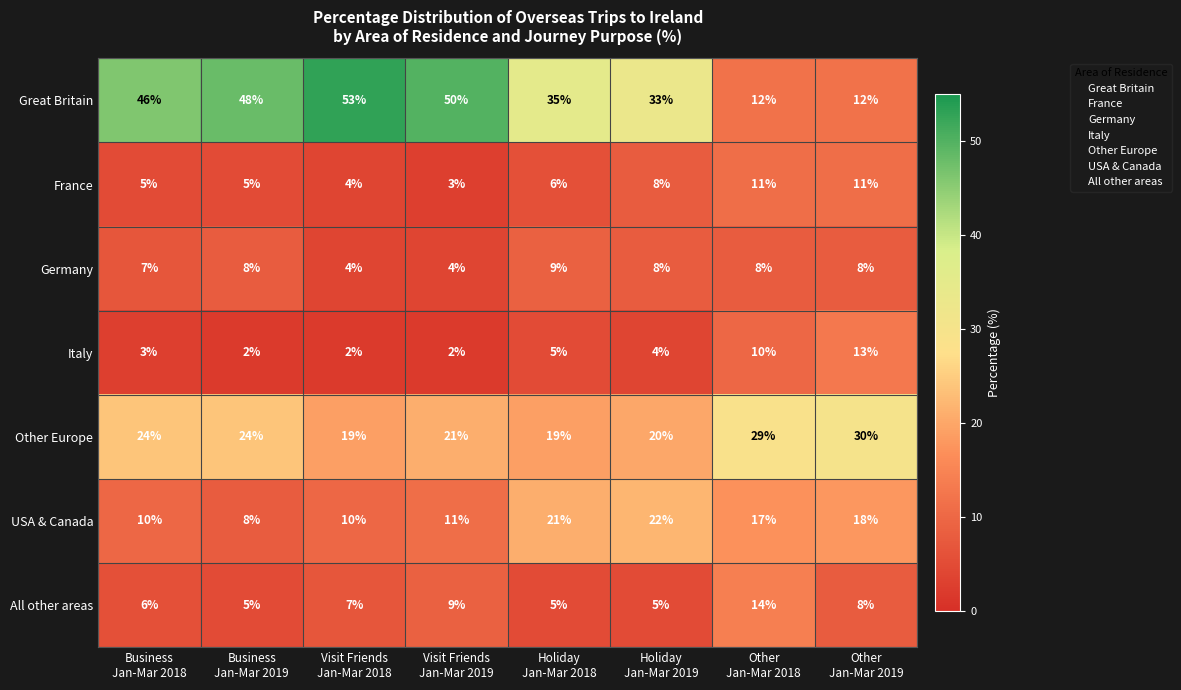

List the series in order of their peak value, lowest first.

Germany, France, Italy, All other areas, USA & Canada, Other Europe, Great Britain